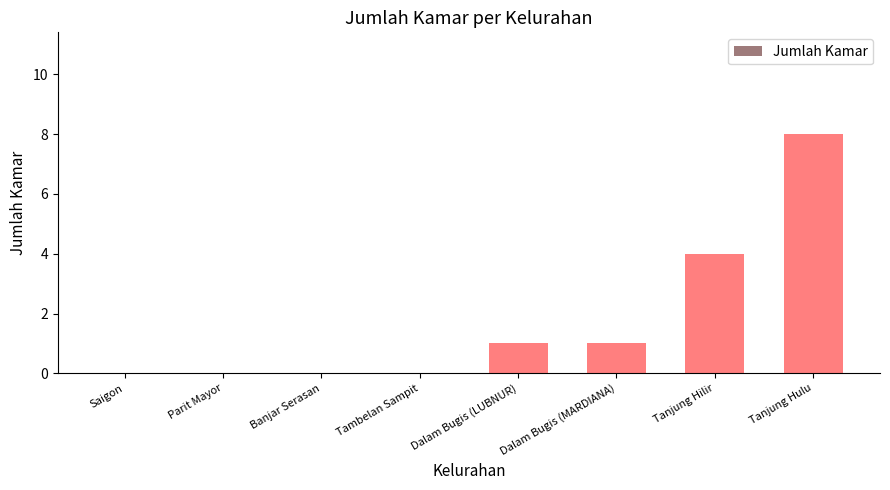

True or false: the data shows 5 at Tanjung Hilir.

False